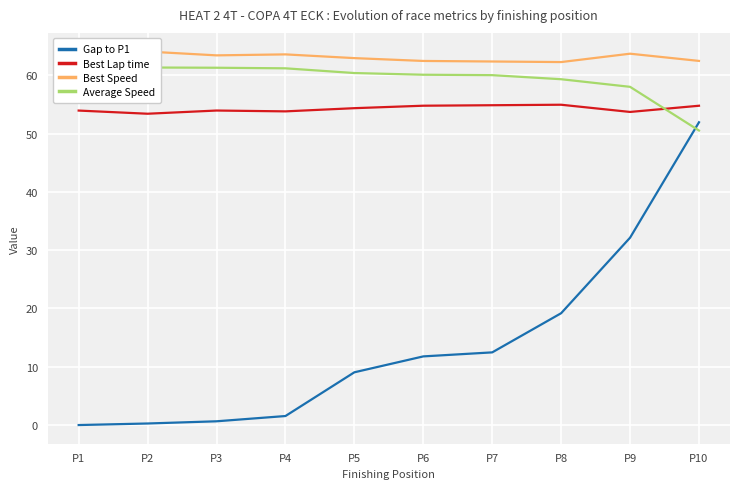

What is the sum of the Best Lap time values at P6 and P10?

109.5